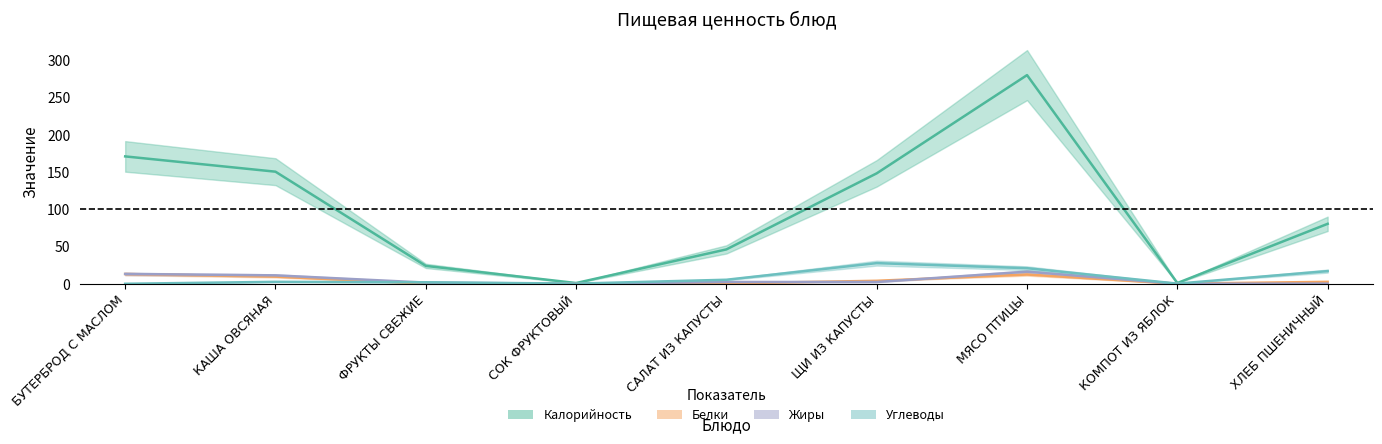

Reading right to left, transcribe all the data shown in this chart.

Калорийность: 80.4	1.0	279.8	148.1	46.1	1.0	24.0	150.3	170.8
Белки: 2.6	0.1	12.4	4.0	0.5	0.1	0.3	9.6	13.1
Жиры: 0.2	0.0	16.2	2.4	2.4	0.0	1.6	11.3	13.2
Углеводы: 17.0	0.2	20.9	27.7	5.4	0.2	2.0	2.6	0.0